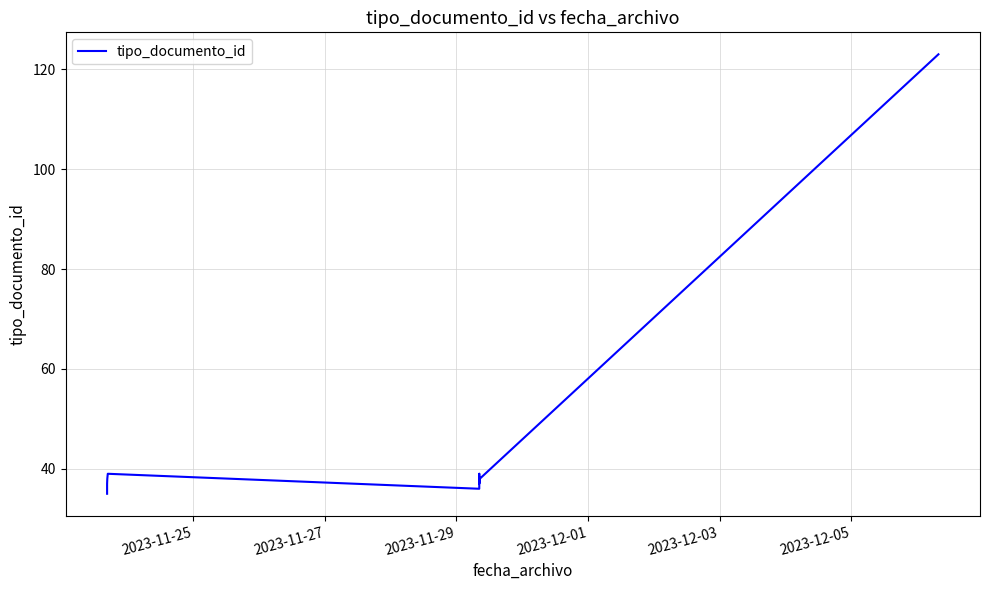

At which label is the value closest to 79?

2023-12-03